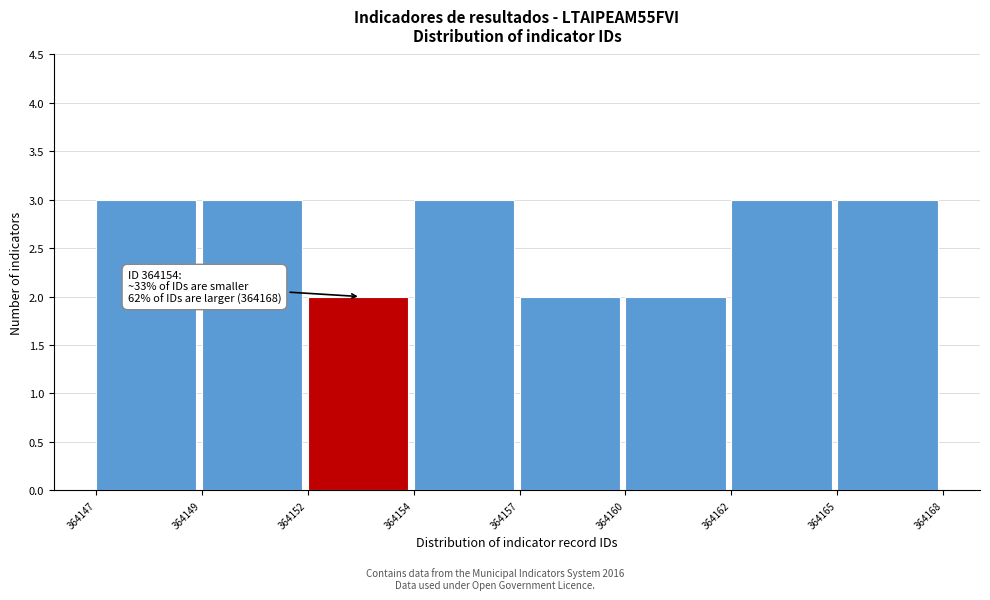

Reading left to right, list all the values displayed in this chart.

3	3	2	3	2	2	3	3